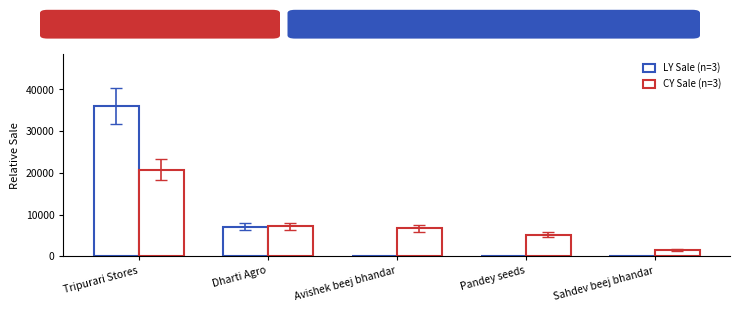

How many data points does each series have?

5